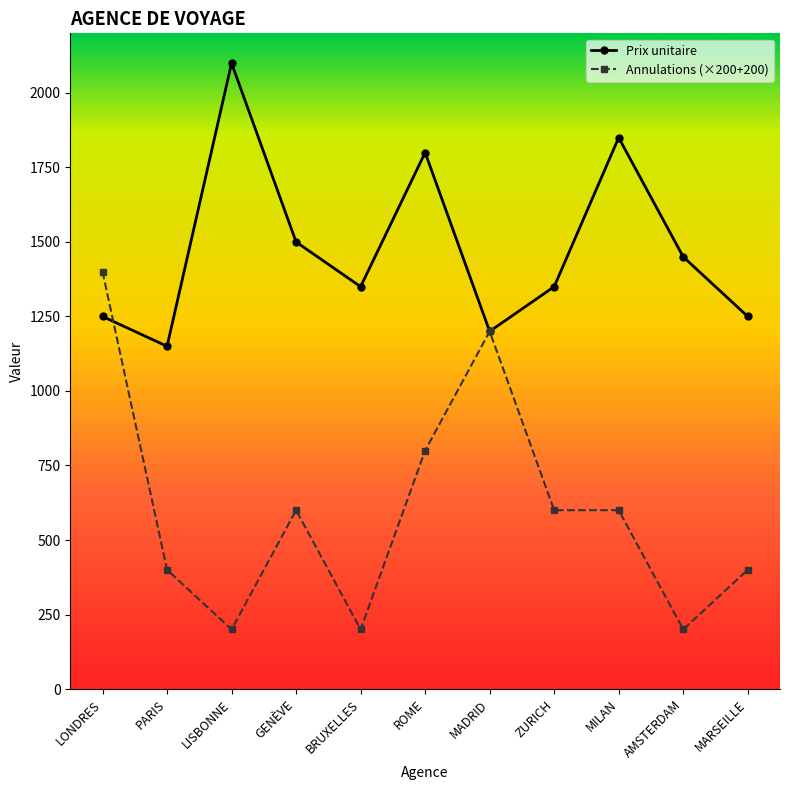

Does the chart have visible grid lines?

No